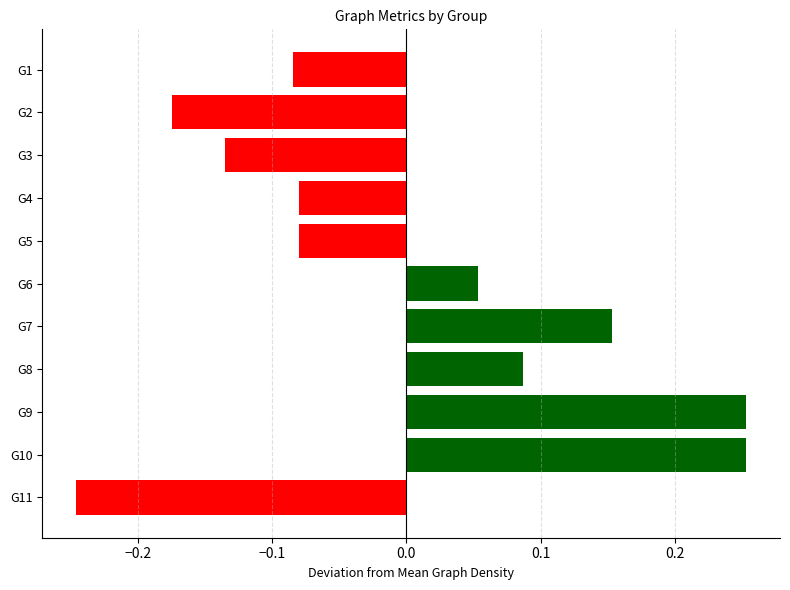

What is the change in value from G1 to G6?

+0.1